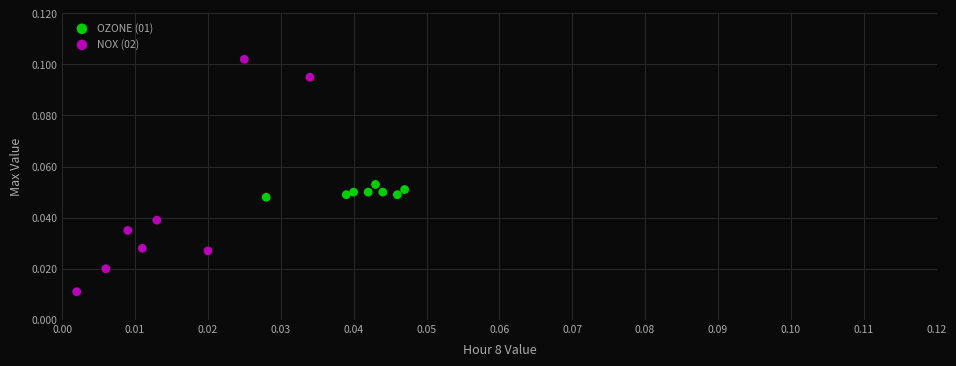

Which series contains the lowest Y value?

NOX (02)